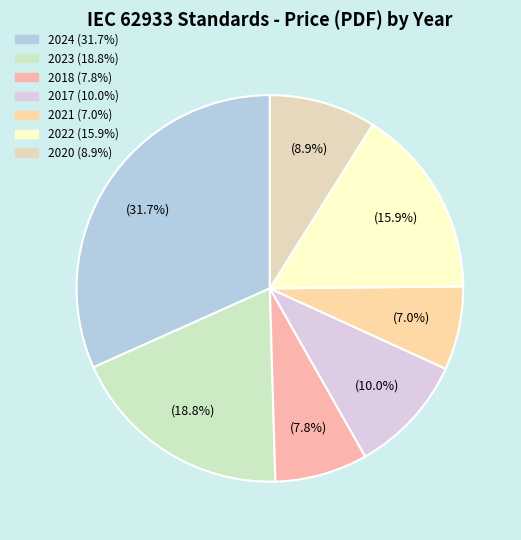

Is there any slice that represents more than half of the pie?

No